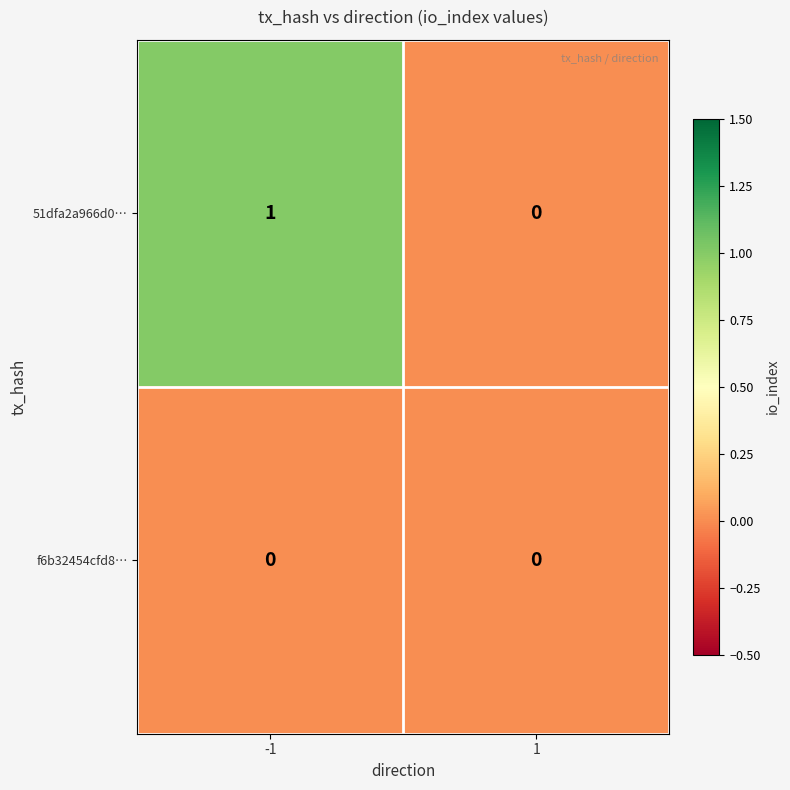

How many categories are shown in the chart?

2